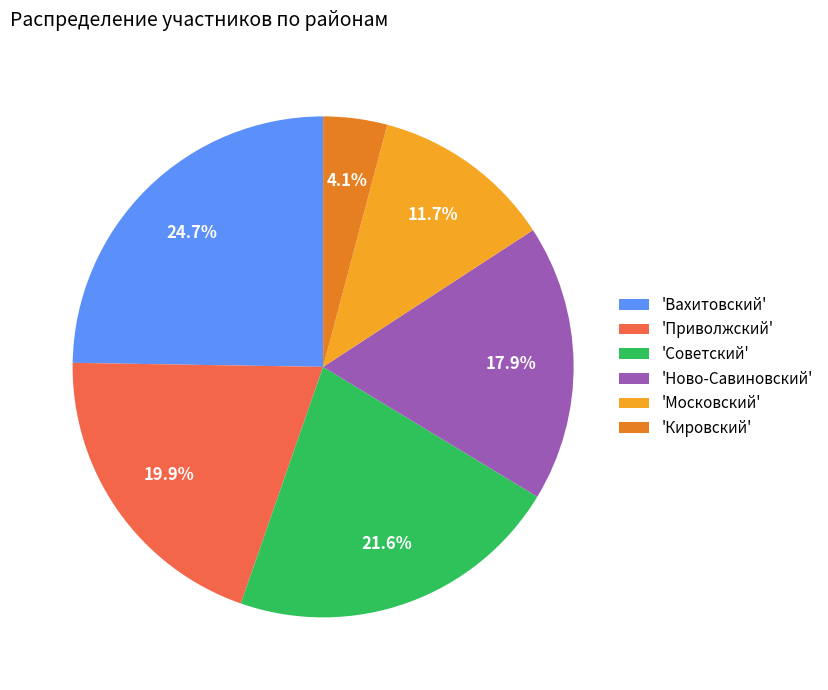

Which slice is the largest?

'Вахитовский'